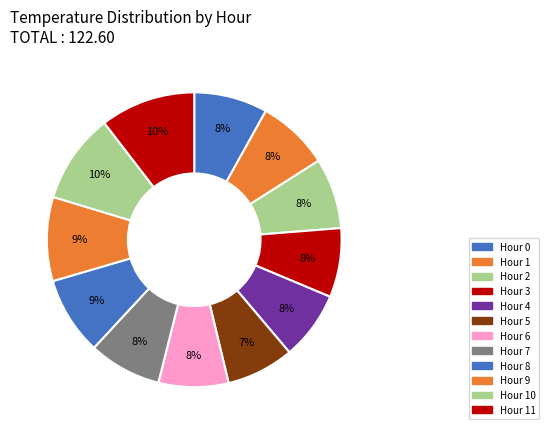

To the nearest percent, what is the combined percentage of Hour 9 and Hour 8?

18%